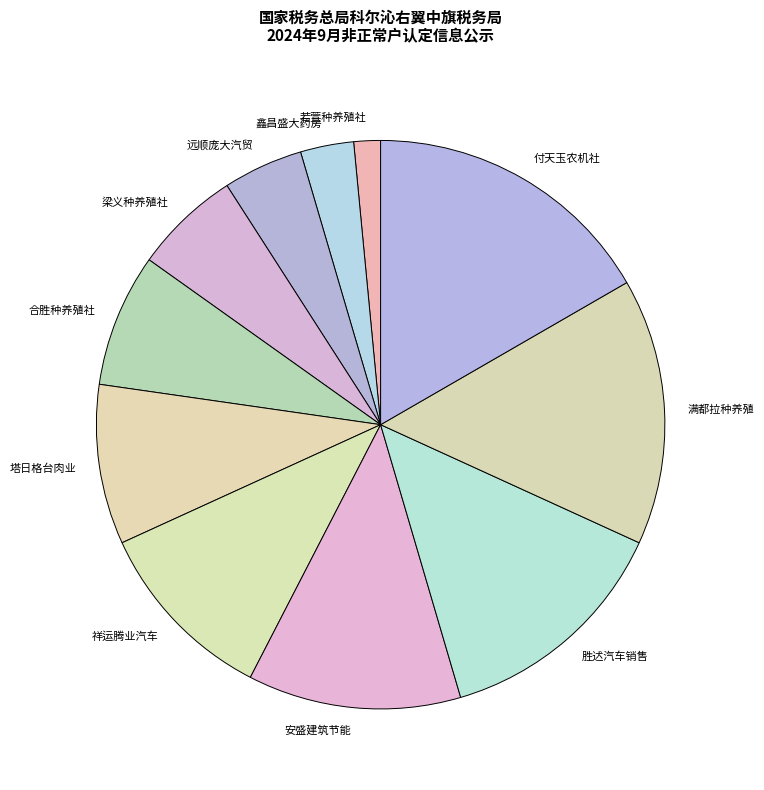

Combined, do 若萱种养殖社 and 胜迖汽车销售 account for over 50%?

No